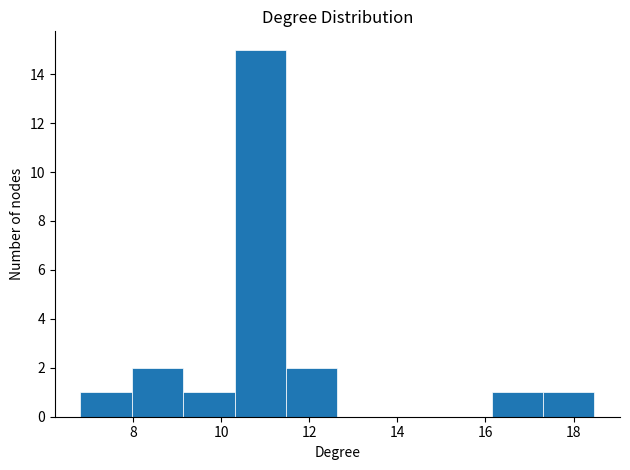

How tall is the bar that spans 6.8 to 8.0 on the x-axis? Neither the bar edges nor the heights are printed on the chart, so give them approximately, as read against the axes.

1